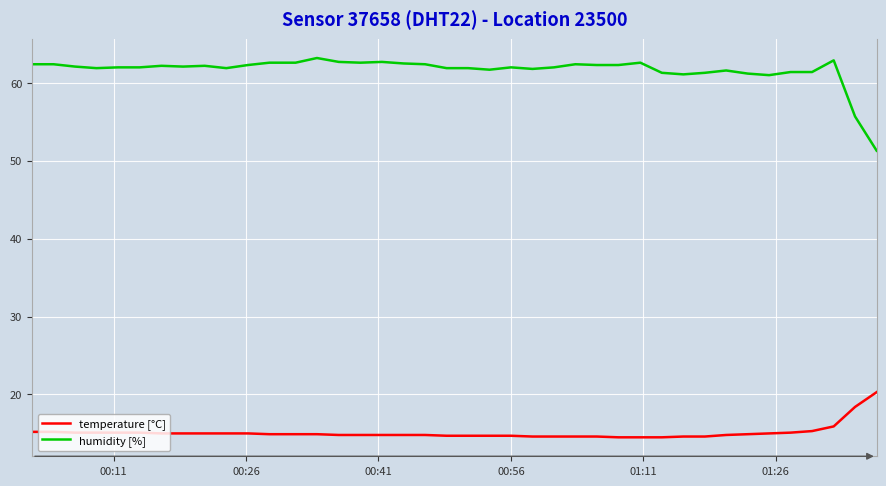

Is this an area chart (filled region under the line)?

No